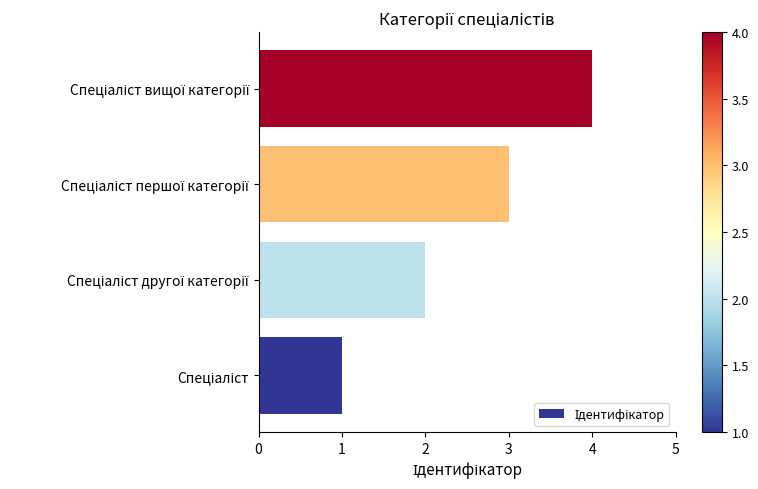

What is the maximum value shown in the chart?

4